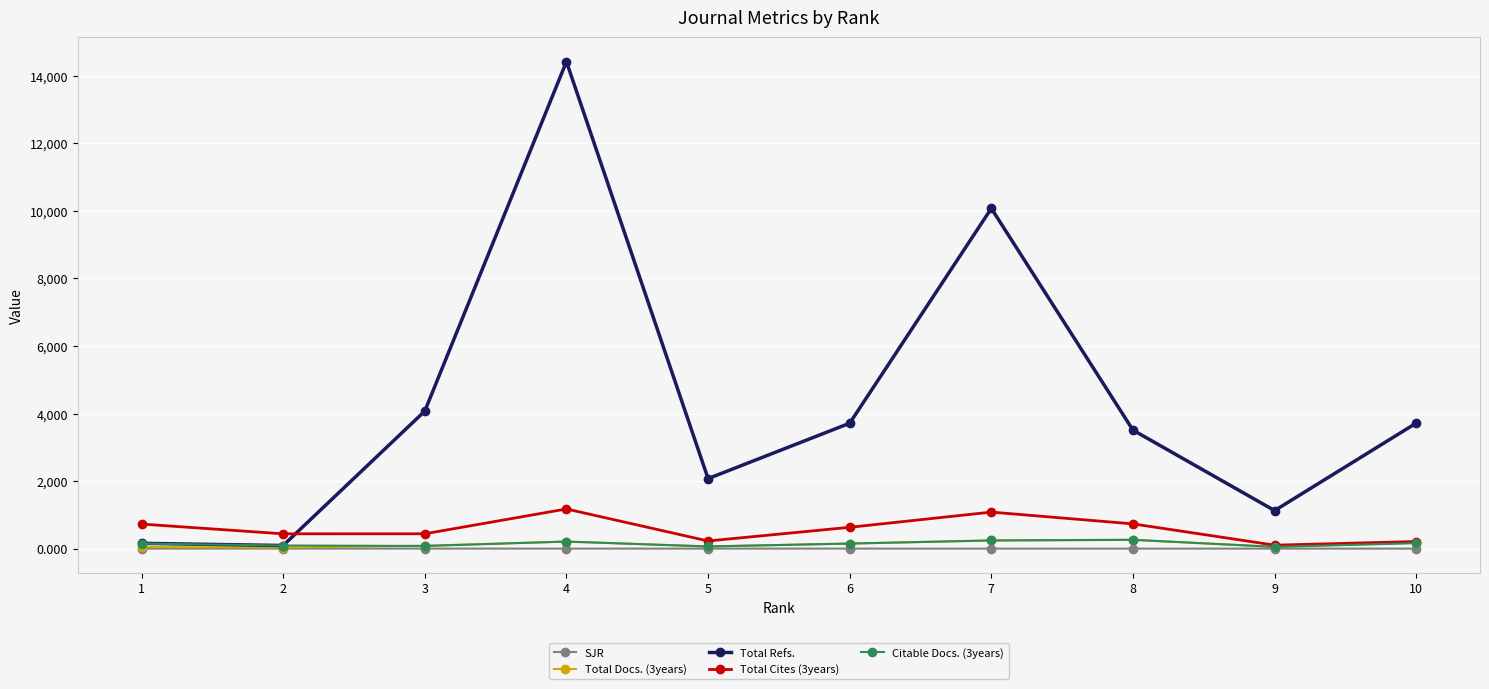

The value of Total Refs. at 9 is 474.0. True or false?

False